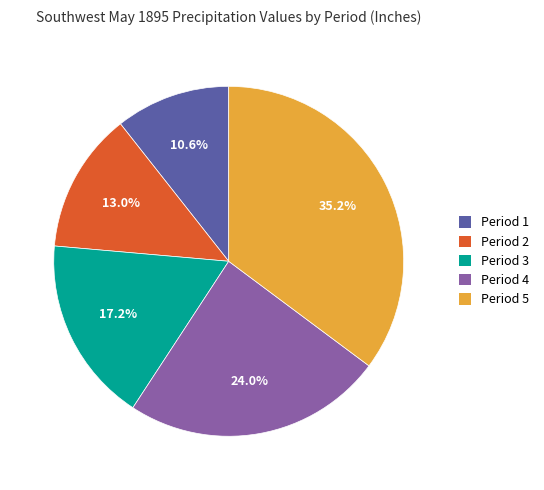

What is the largest slice in the pie chart?

Period 5